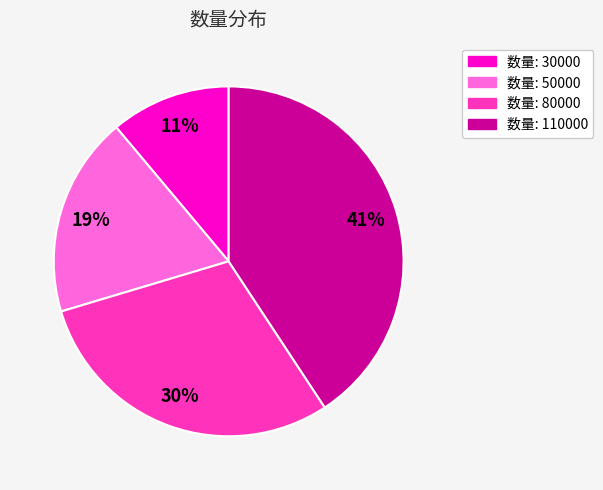

To the nearest percent, what is the average slice percentage?

25%